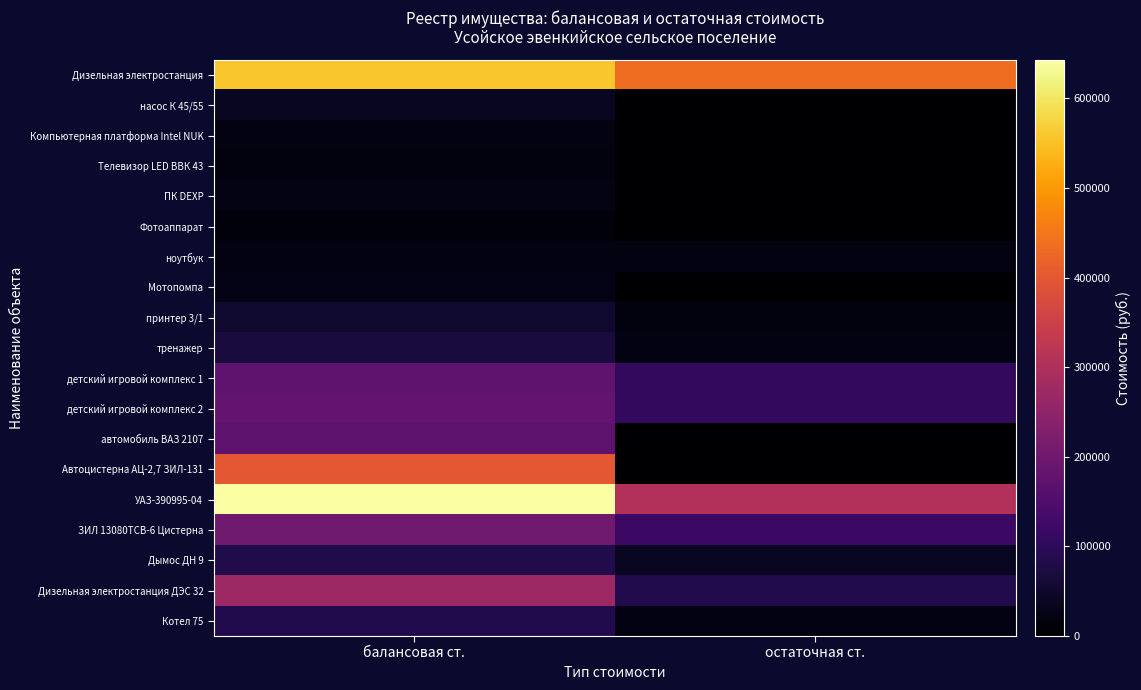

Reading left to right, extract all data points from this chart.

Дизельная электростанция: балансовая ст.=556300.0	остаточная ст.=434609.4
насос К 45/55: балансовая ст.=39015.0	остаточная ст.=0.0
Компьютерная платформа Intel NUK: балансовая ст.=19541.0	остаточная ст.=0.0
Телевизор LED ВВК 43: балансовая ст.=17520.0	остаточная ст.=0.0
ПК DEXP: балансовая ст.=23990.0	остаточная ст.=0.0
Фотоаппарат: балансовая ст.=12990.0	остаточная ст.=0.0
ноутбук: балансовая ст.=18950.0	остаточная ст.=18950.0
Мотопомпа: балансовая ст.=27495.5	остаточная ст.=0.0
принтер 3/1: балансовая ст.=52892.0	остаточная ст.=17189.6
тренажер: балансовая ст.=68070.0	остаточная ст.=22122.8
детский игровой комплекс 1: балансовая ст.=177610.0	остаточная ст.=105605.9
детский игровой комплекс 2: балансовая ст.=180000.0	остаточная ст.=107027.1
автомобиль ВАЗ 2107: балансовая ст.=171000.0	остаточная ст.=0.0
Автоцистерна АЦ-2,7 ЗИЛ-131: балансовая ст.=400000.0	остаточная ст.=0.0
УАЗ-390995-04: балансовая ст.=642760.0	остаточная ст.=305311.2
ЗИЛ 13080ТСВ-6 Цистерна: балансовая ст.=200000.0	остаточная ст.=119047.7
Дымос ДН 9: балансовая ст.=80935.0	остаточная ст.=37852.2
Дизельная электростанция ДЭС 32: балансовая ст.=271186.4	остаточная ст.=84907.2
Котел 75: балансовая ст.=85000.0	остаточная ст.=22459.8